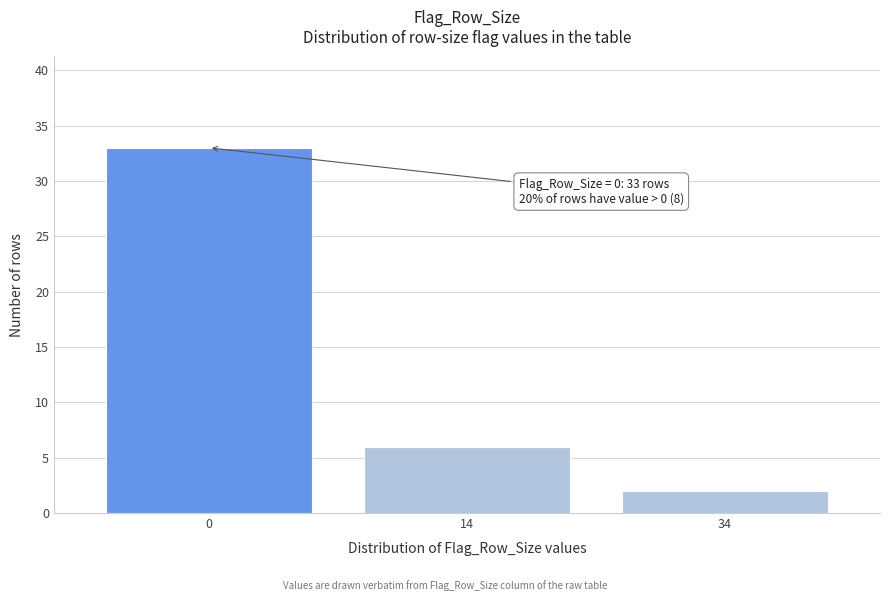

Reading right to left, what are all the values shown in this chart?

34=2	14=6	0=33